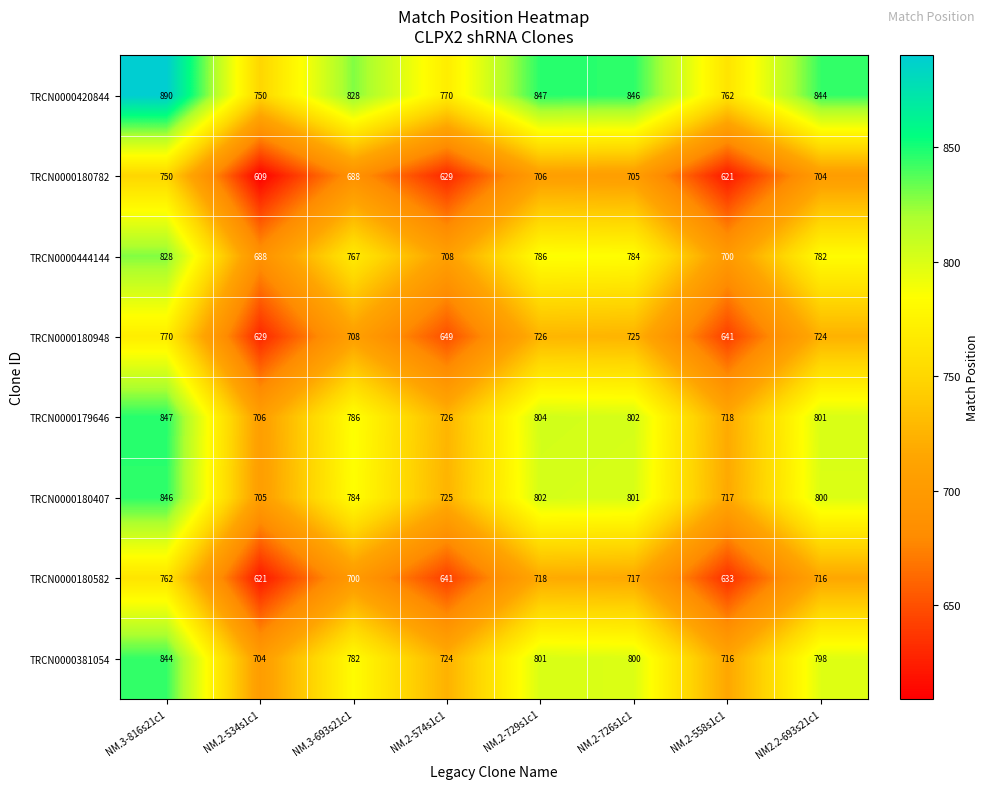

What is the difference between the maximum and second lowest values in the TRCN0000180407 series?

129